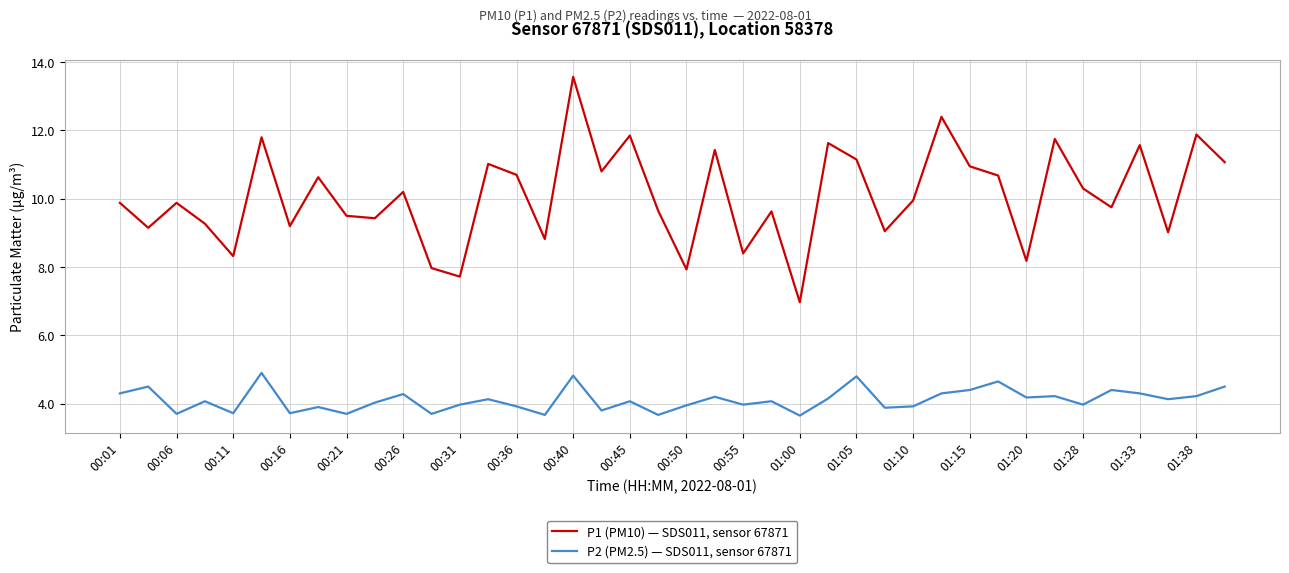

Which series has the largest range (max minus min)?

P1 (PM10) — SDS011, sensor 67871